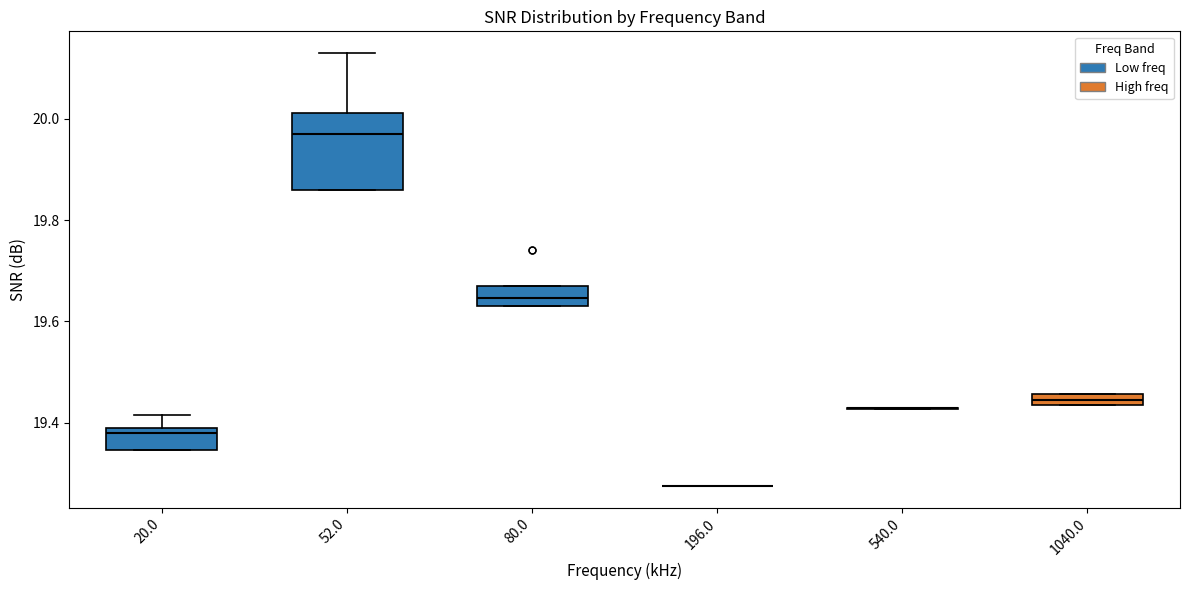

Comparing the boxes themselves (not the whiskers), which one is the tallest?

52.0